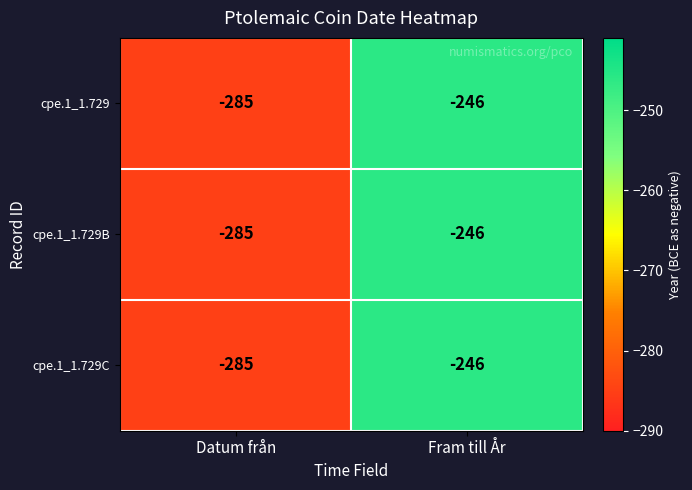

At which category is the sum across all series the highest?

Fram till År